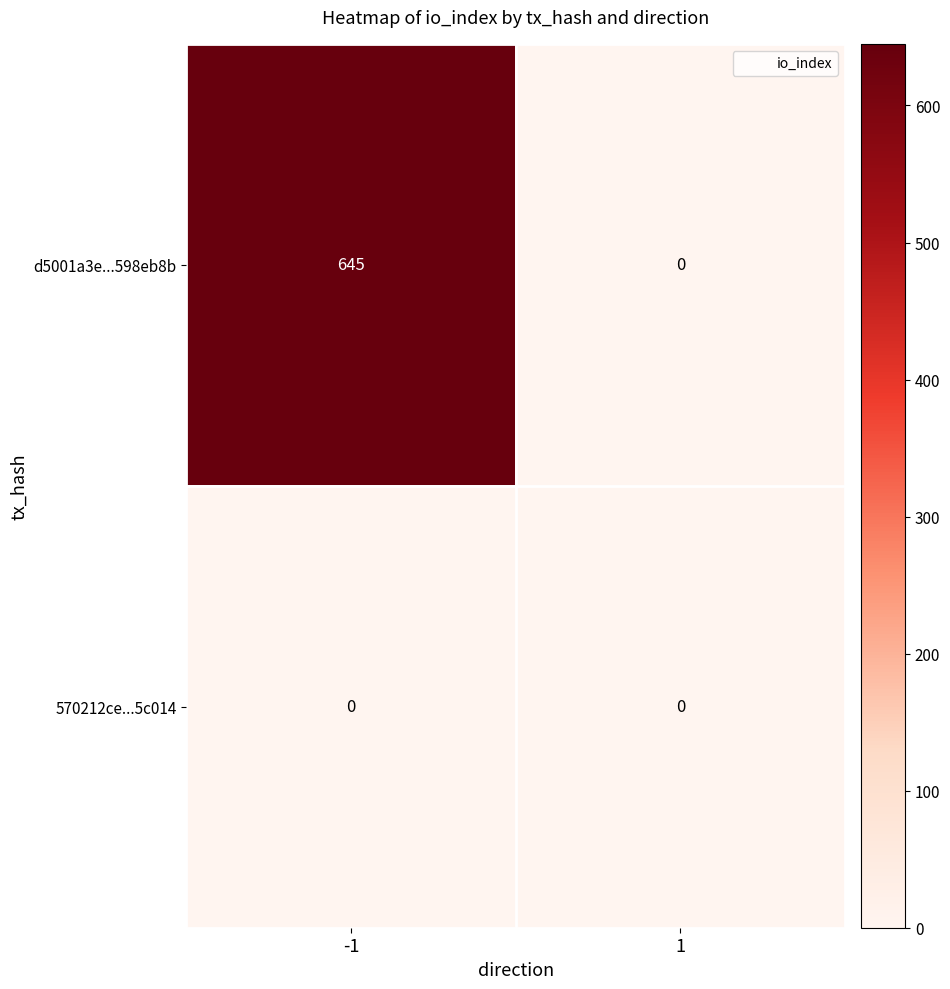

Reading left to right, transcribe all the data shown in this chart.

d5001a3e...598eb8b: 645	0
570212ce...5c014: 0	0